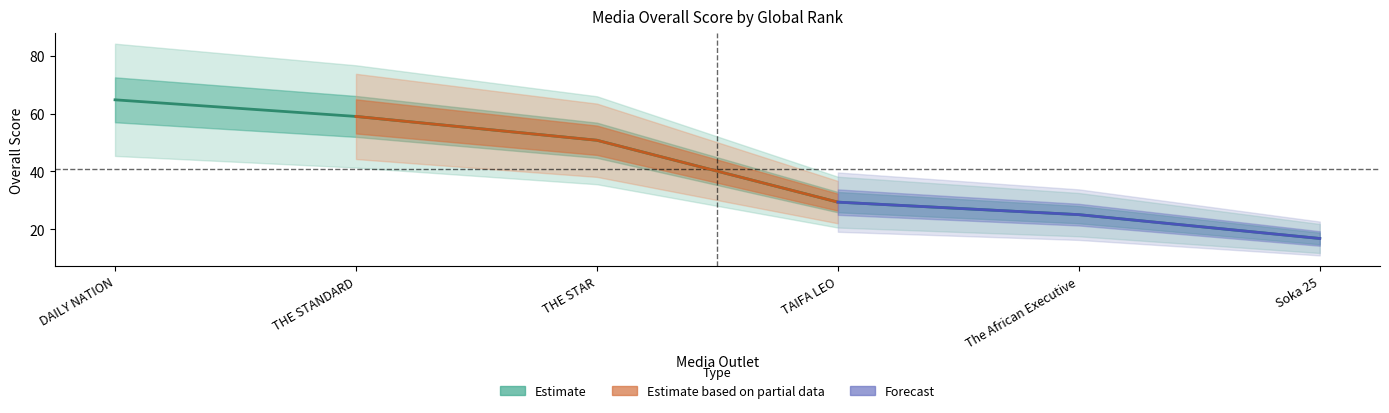

What is the sum of the values at Soka 25 and THE STAR?

67.5